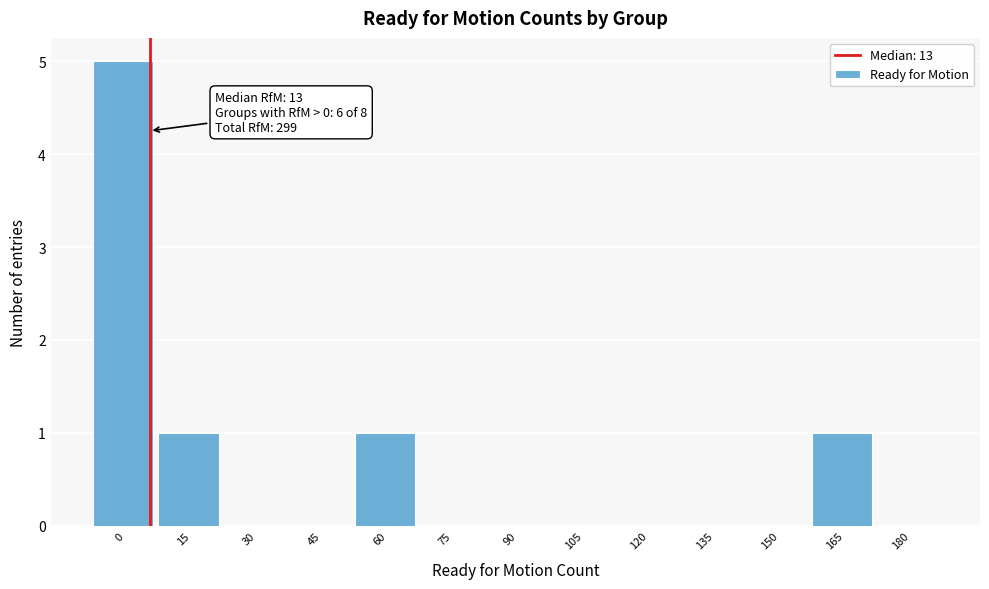

Reading right to left, transcribe all the data shown in this chart.

180=0	165=1	150=0	135=0	120=0	105=0	90=0	75=0	60=1	45=0	30=0	15=1	0=5